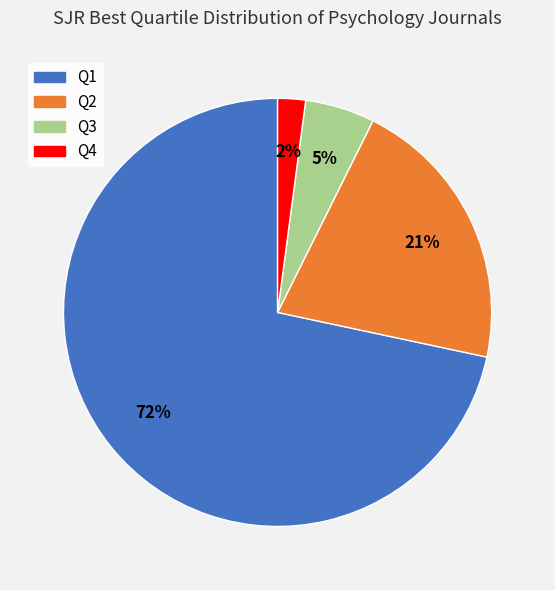

Between Q3 and Q2, which is larger?

Q2